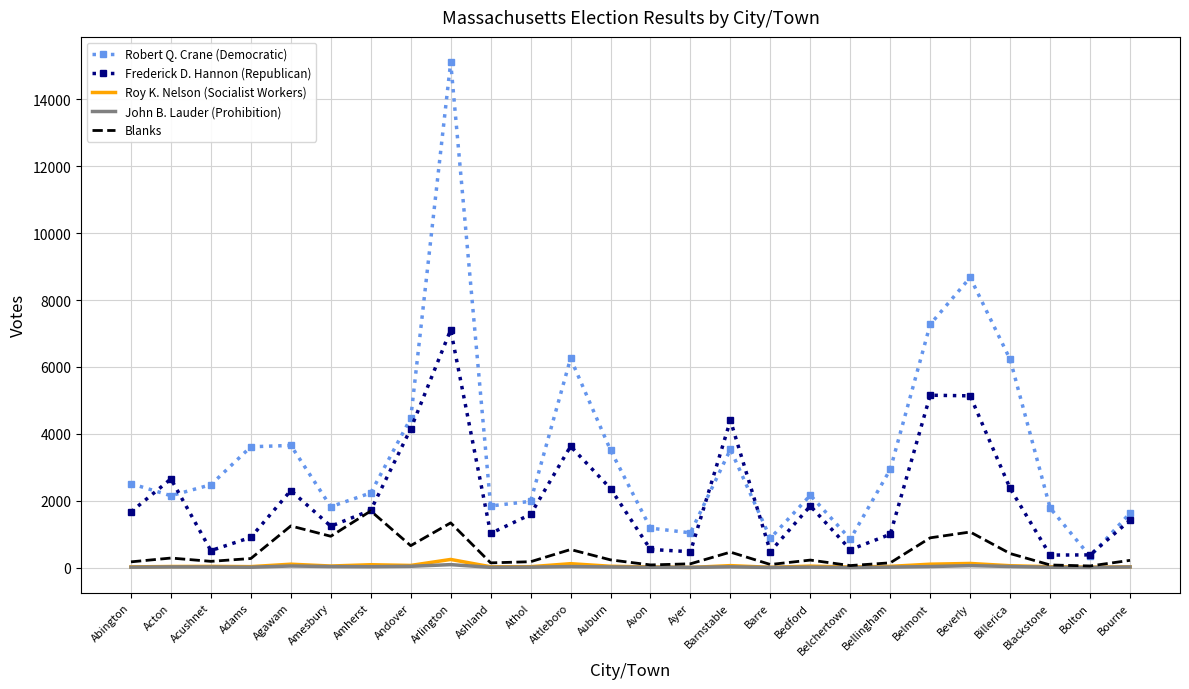

True or false: John B. Lauder (Prohibition) and Frederick D. Hannon (Republican) cross at least once.

False